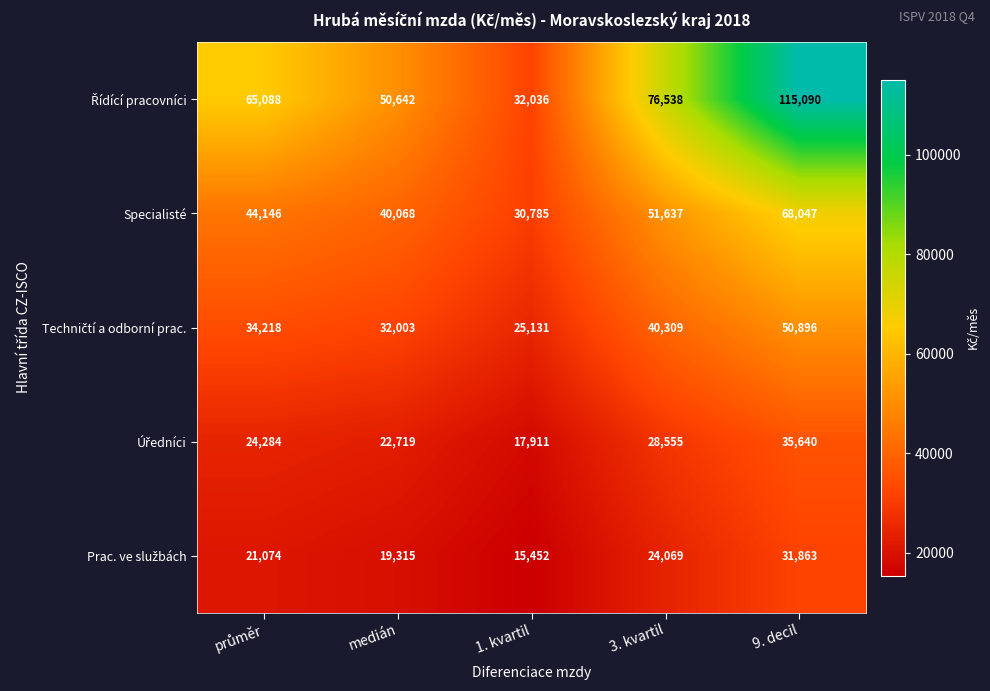

The Specialisté series shows 40068 at medián. True or false?

True